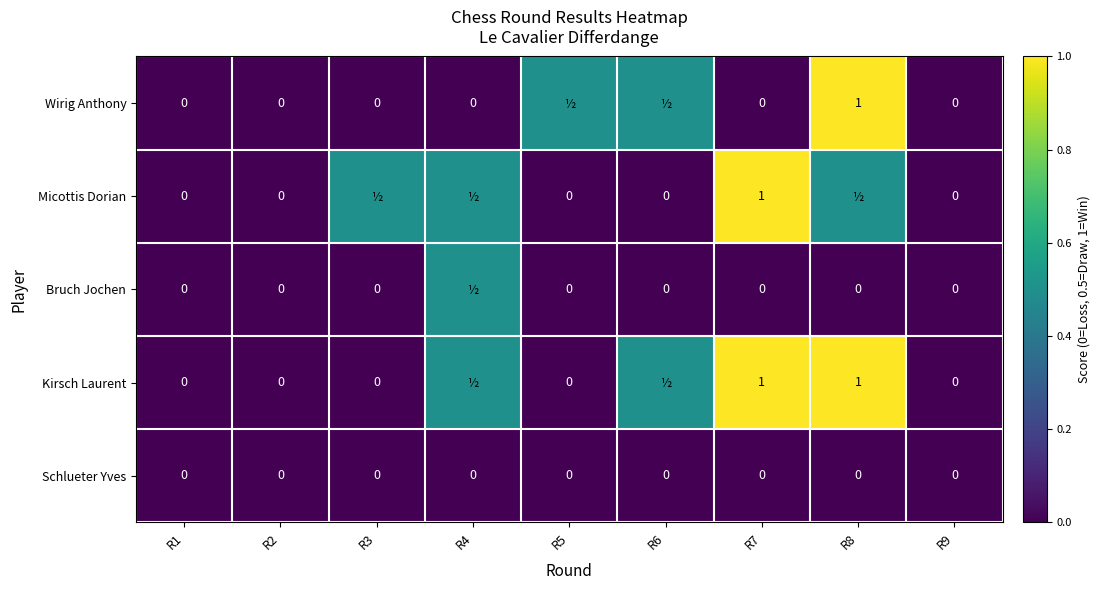

Which category has the lowest value in the Schlueter Yves series?

R1